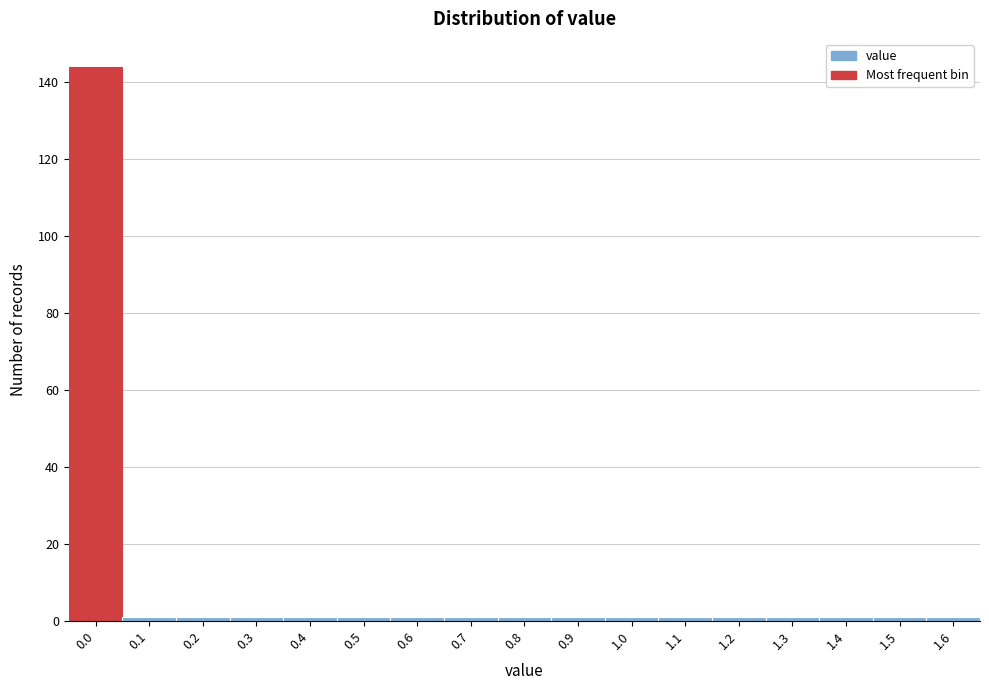

Reading left to right, list all the values displayed in this chart.

144	1	1	1	1	1	1	1	1	1	1	1	1	1	1	1	1